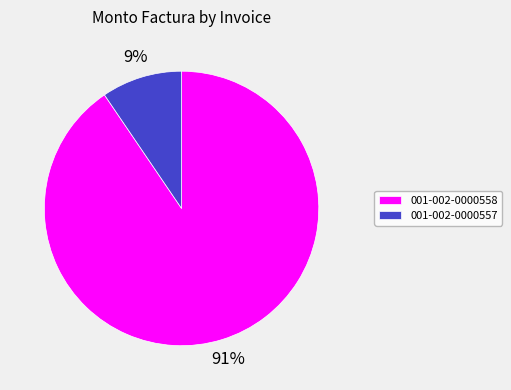

Does 001-002-0000558 represent more than half of the total?

Yes